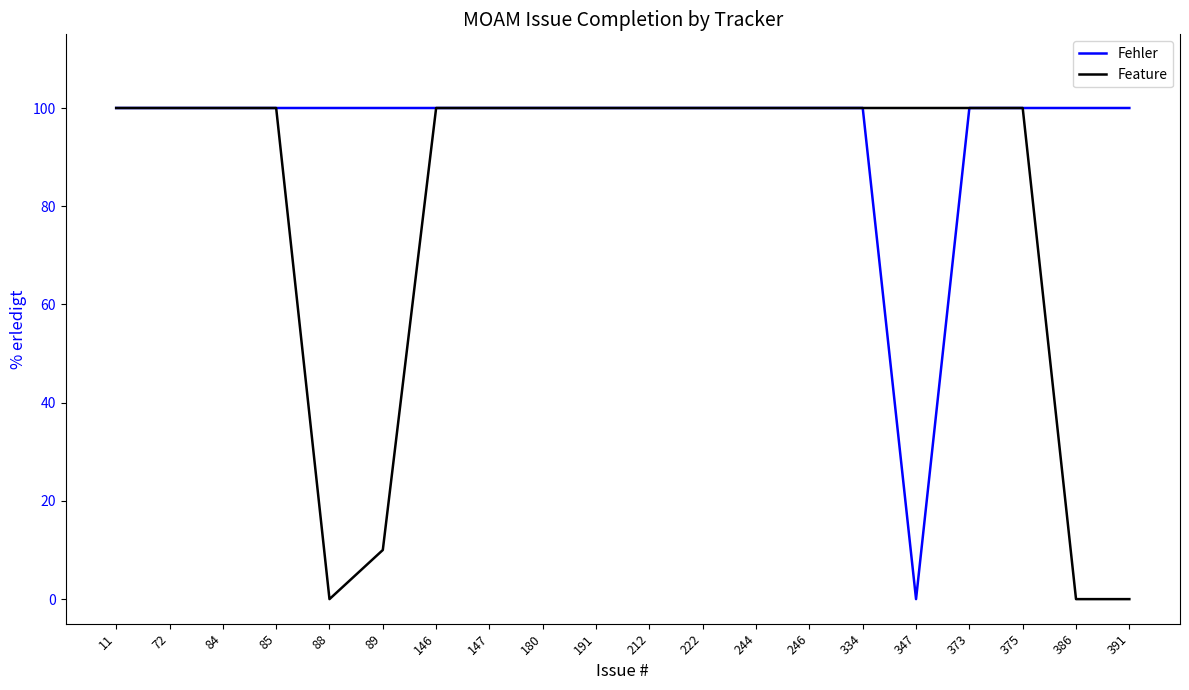

At 89, list the series in order from smallest to largest.

Feature, Fehler